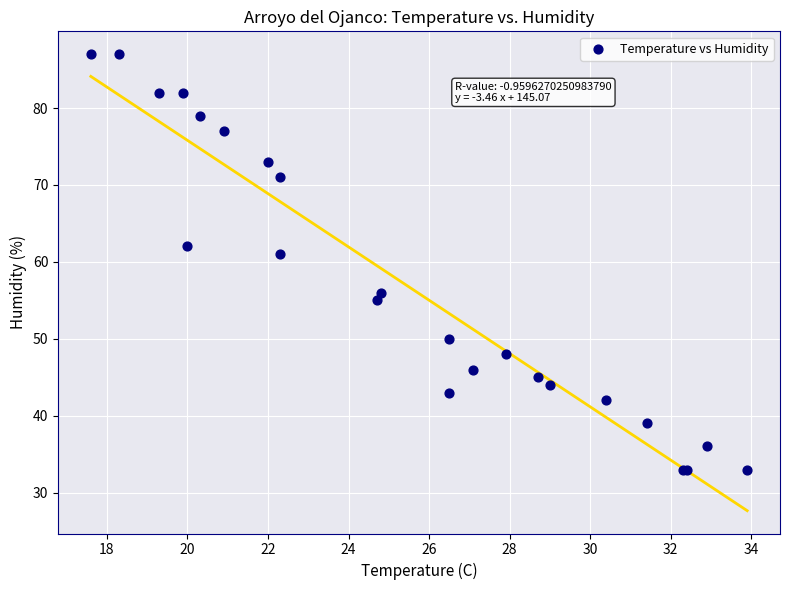

What Y value in the scatter plot is closest to 60?

61